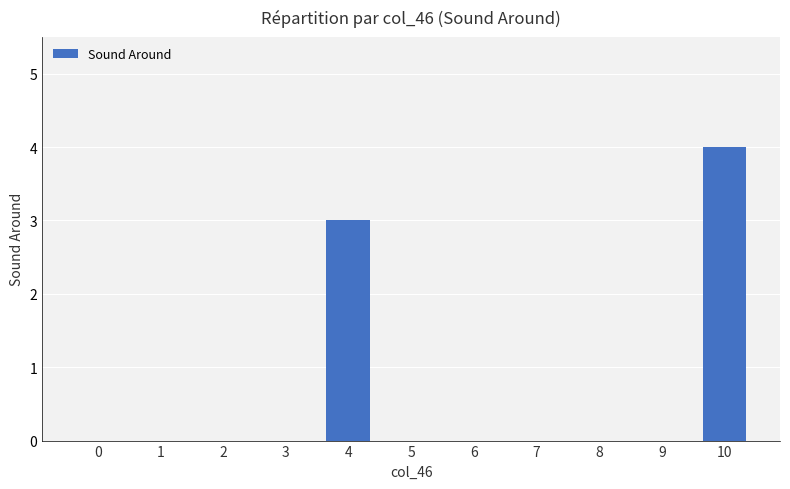

True or false: the data shows 0 at 9.

True